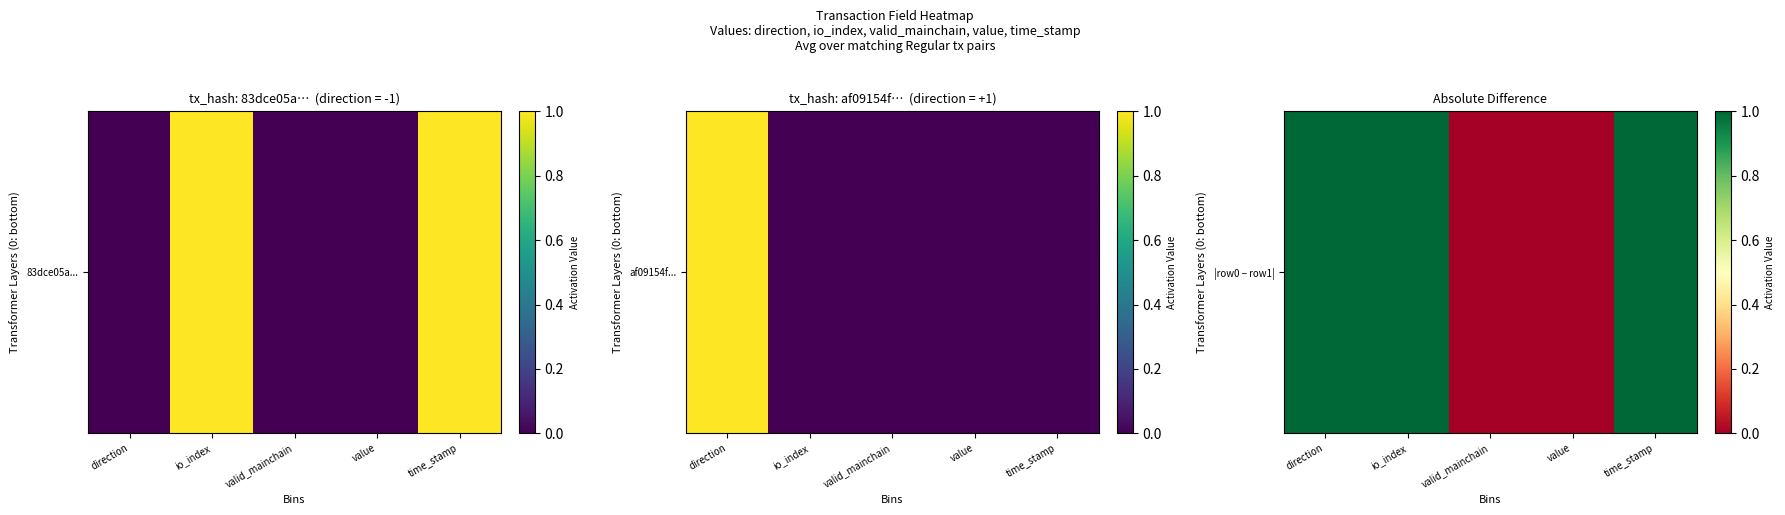

Rank the categories by value from highest to lowest.

direction, io_index, time_stamp, valid_mainchain, value